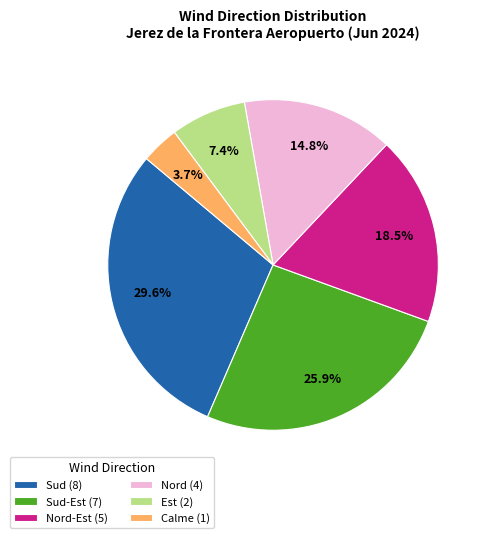

Which has a higher value, Nord-Est (5) or Sud-Est (7)?

Sud-Est (7)